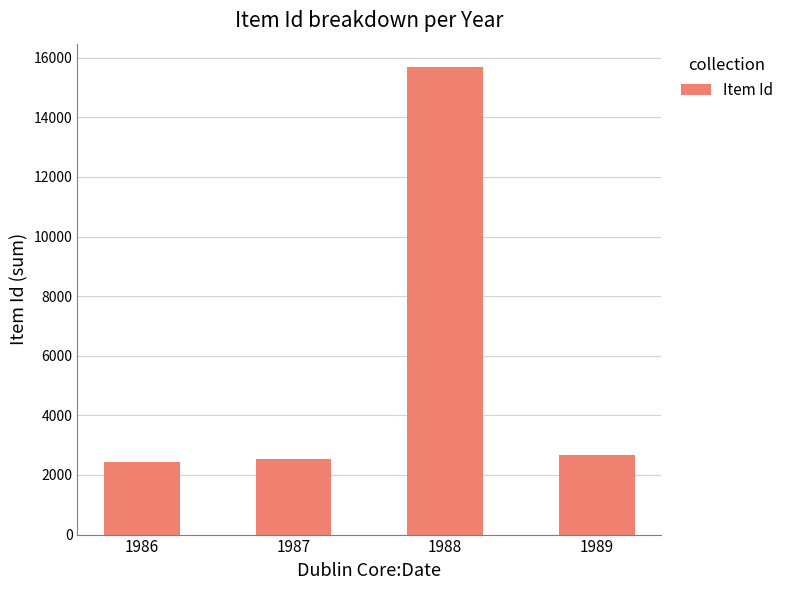

What is the value of the 3rd bar from the left?

15688